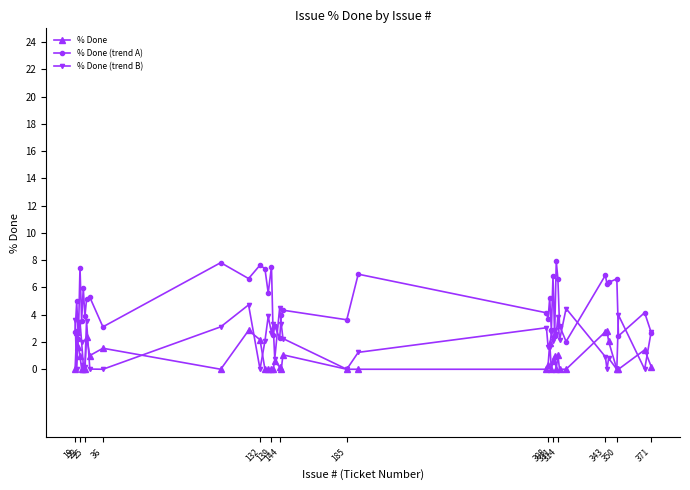

Which series has the largest range (max minus min)?

% Done (trend A)